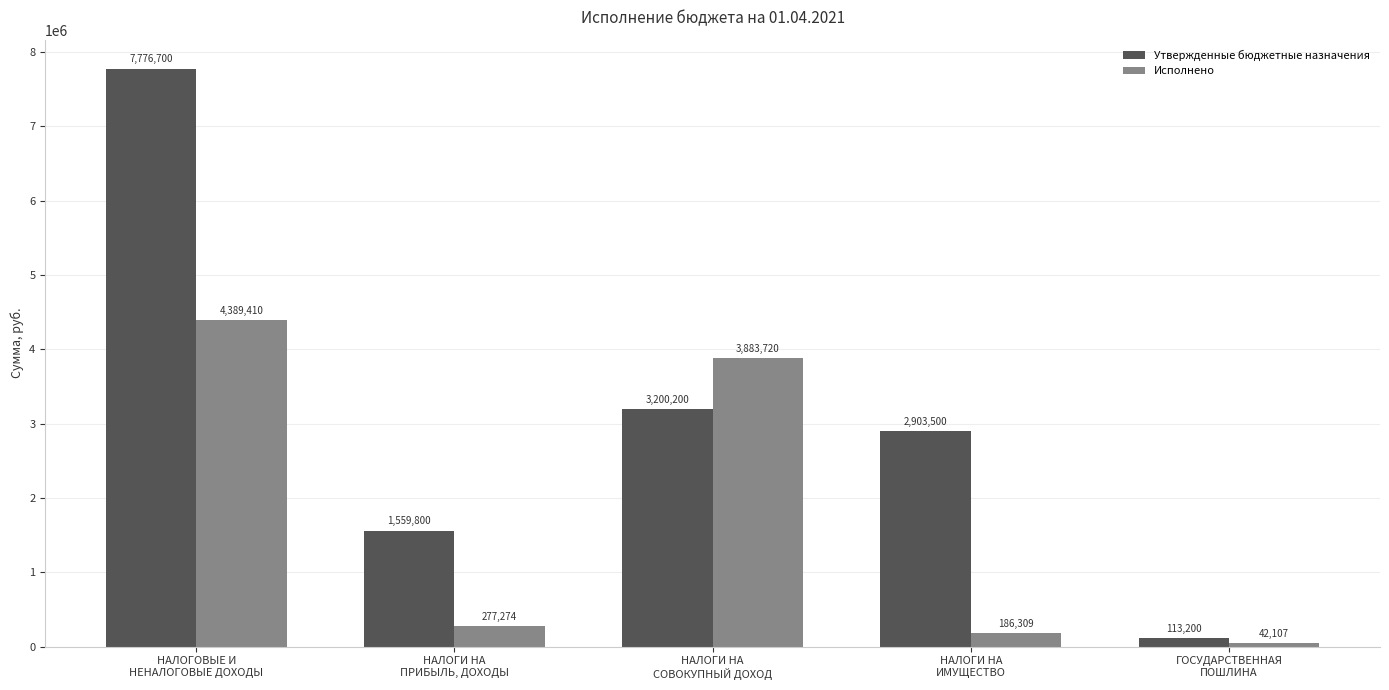

What is the maximum value for Утвержденные бюджетные назначения?

7776700.0